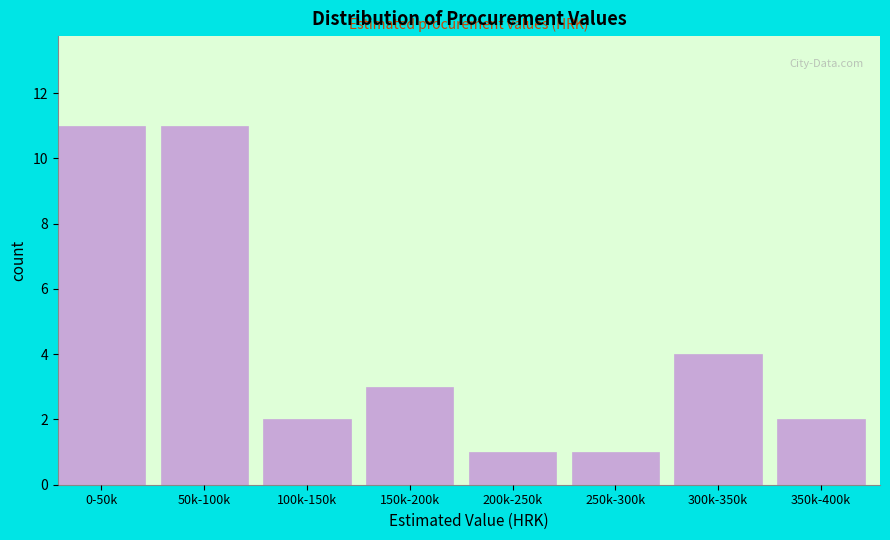

Reading left to right, what are all the values shown in this chart?

0-50k=11	50k-100k=11	100k-150k=2	150k-200k=3	200k-250k=1	250k-300k=1	300k-350k=4	350k-400k=2